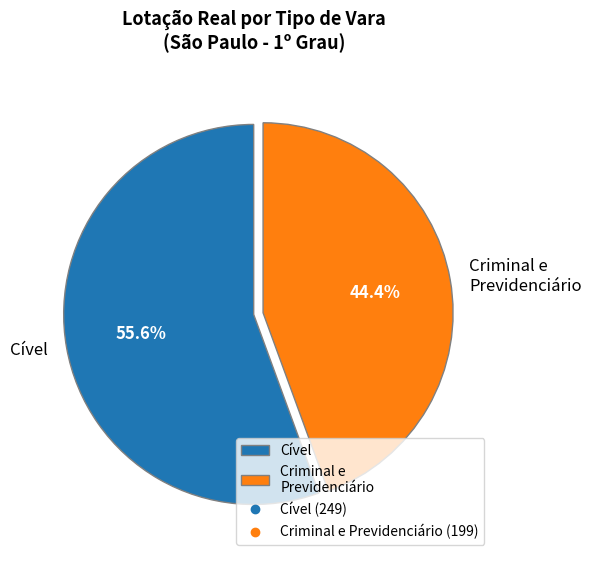

Rank the categories by value from lowest to highest.

Criminal e Previdenciário, Cível